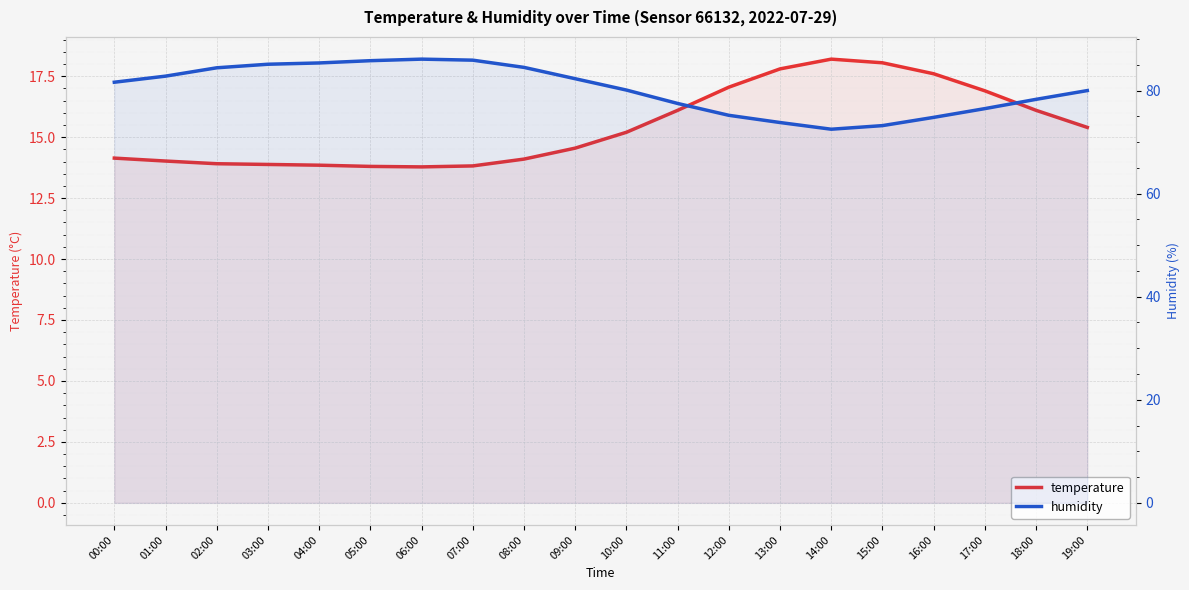

How many lines are shown in the chart?

2